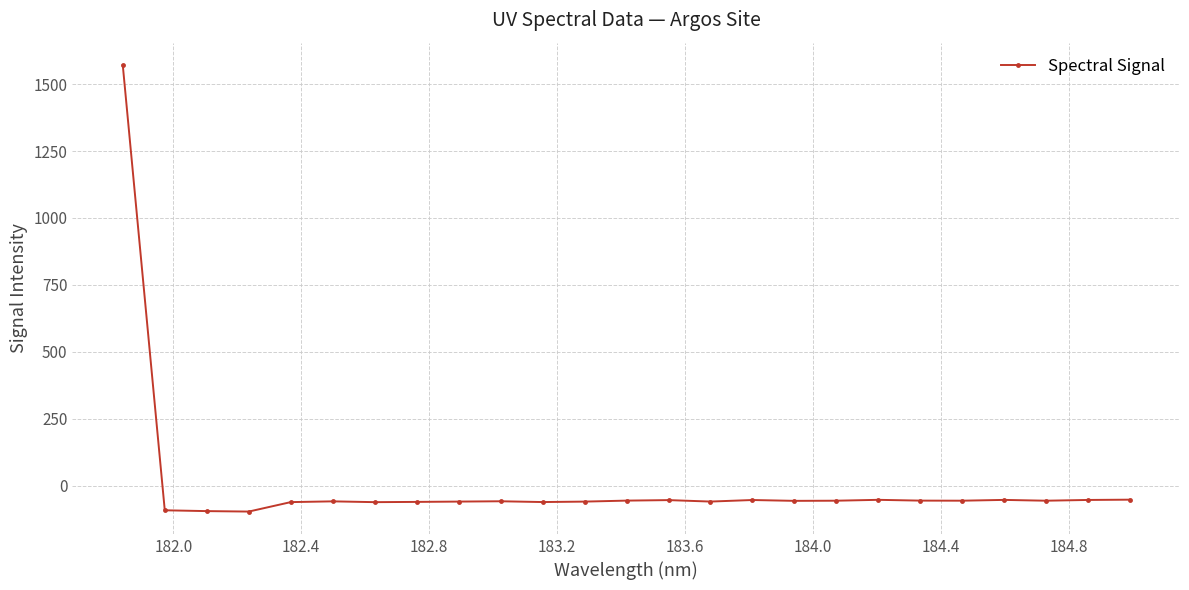

What is the sum of all values?

93.0